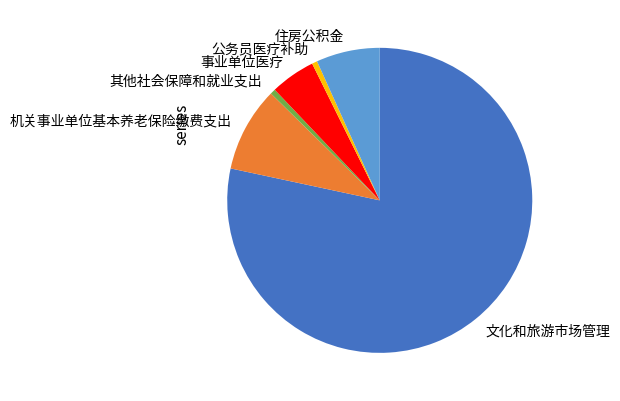

Does any single category account for the majority?

Yes